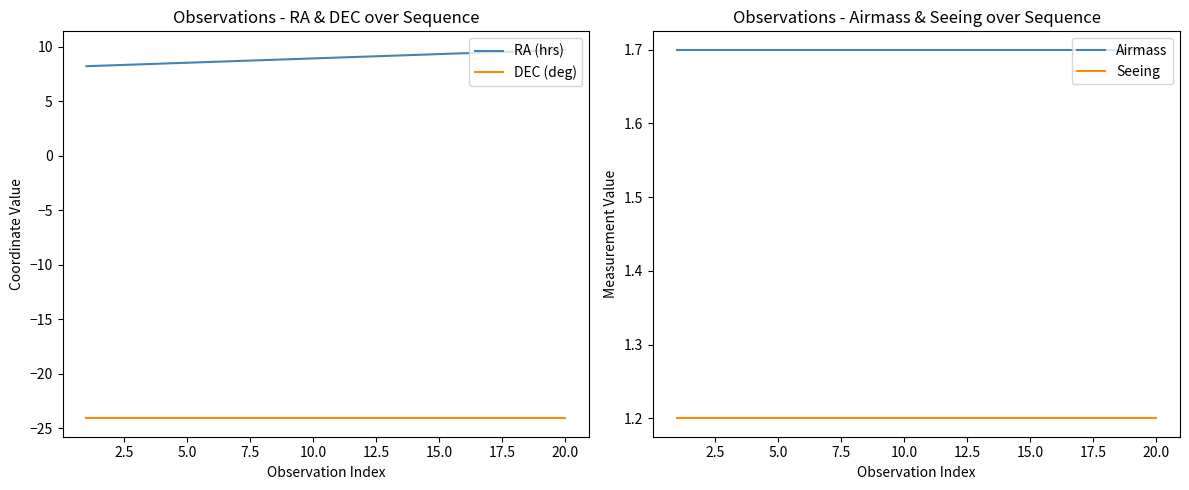

What is the maximum value for RA (hrs)?

9.7